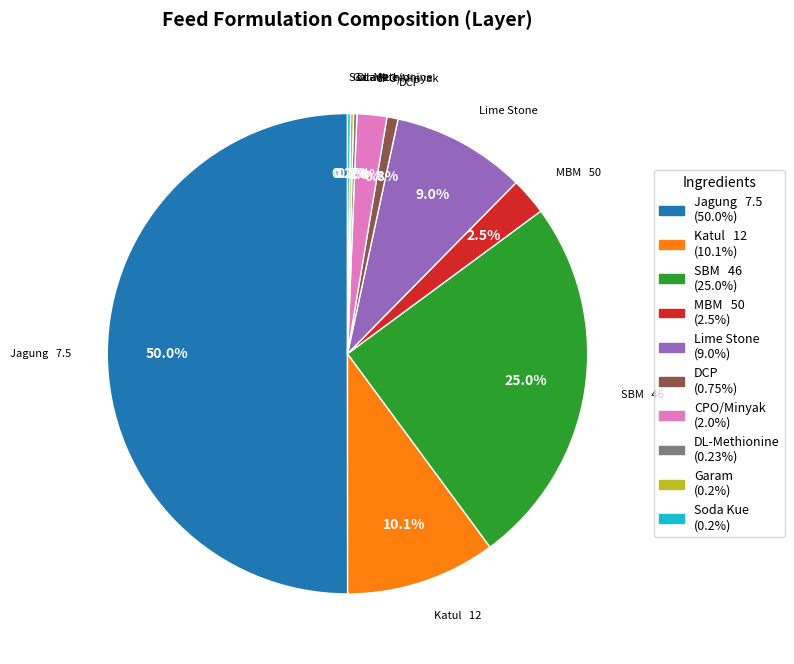

Which slice represents more than half of the pie?

Jagung 7.5